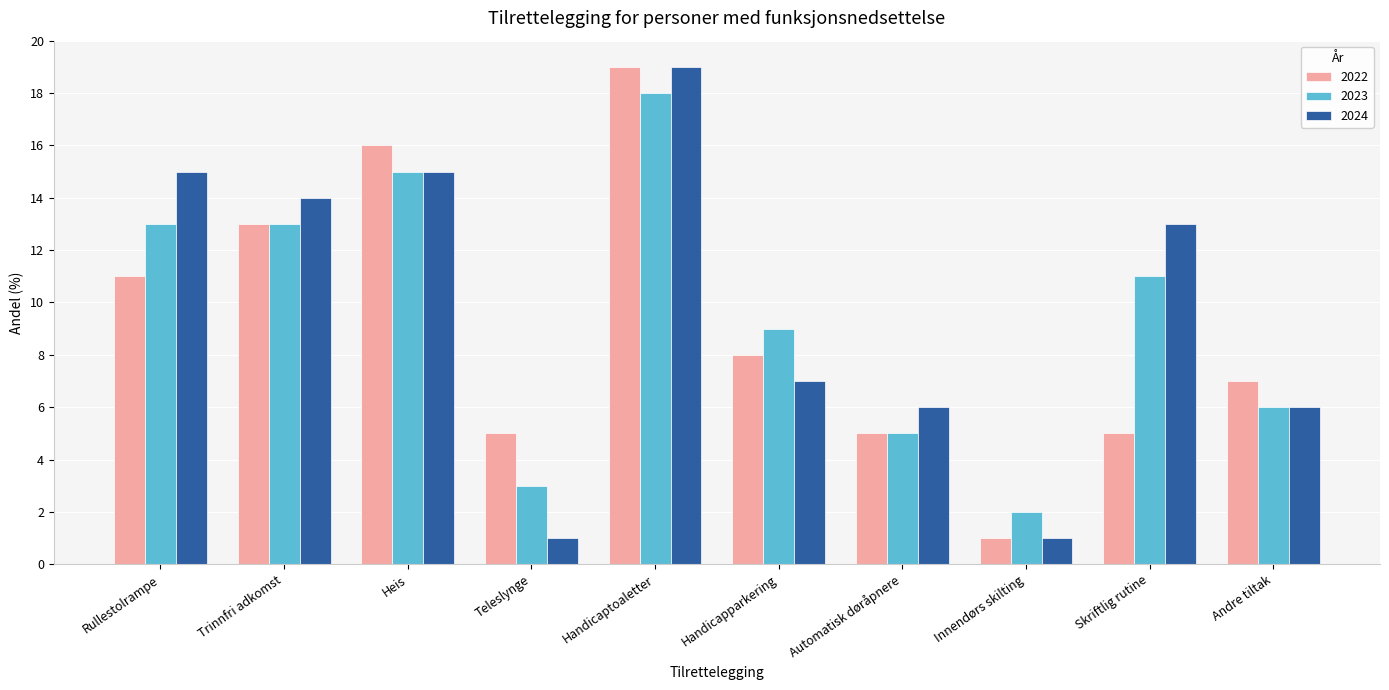

How many data points does each series have?

10